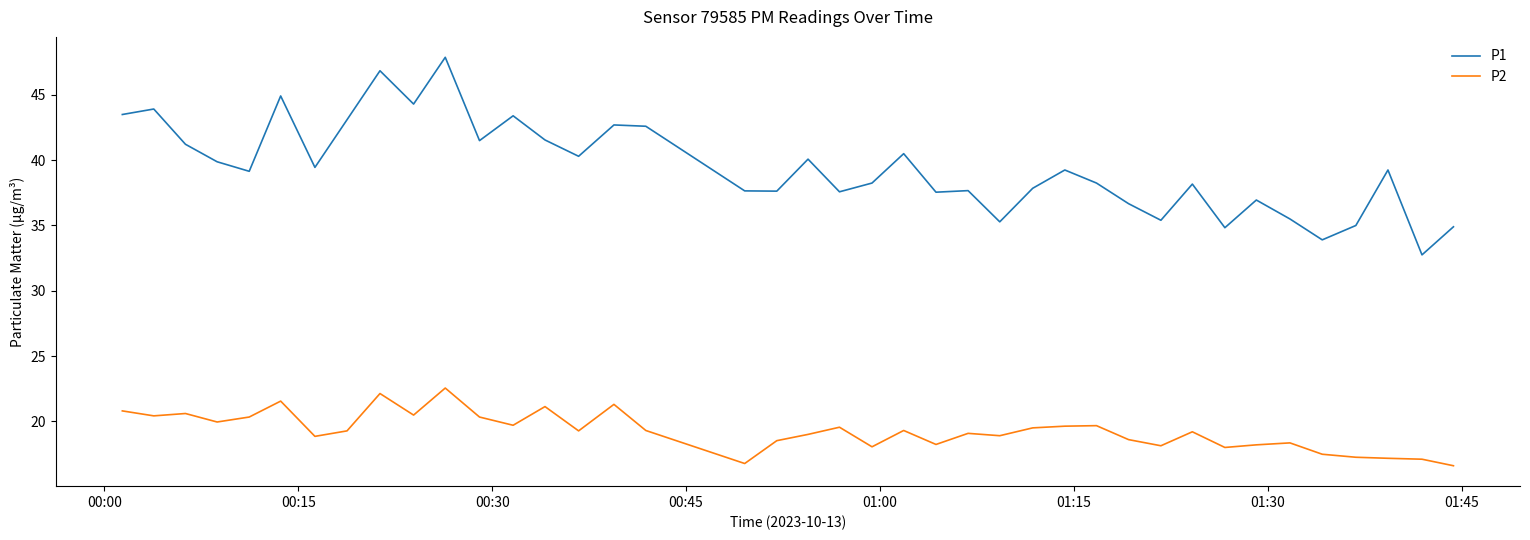

List the series in order of their overall mean, highest first.

P1, P2